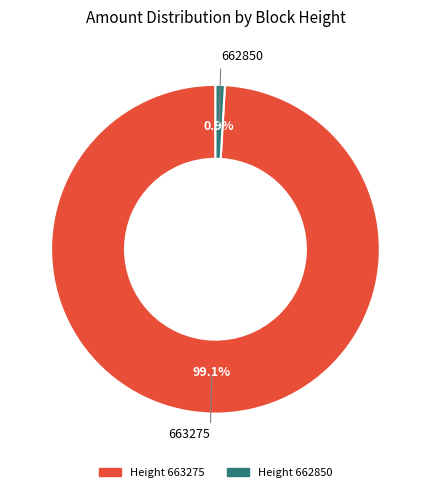

Is there a majority slice in this chart?

Yes